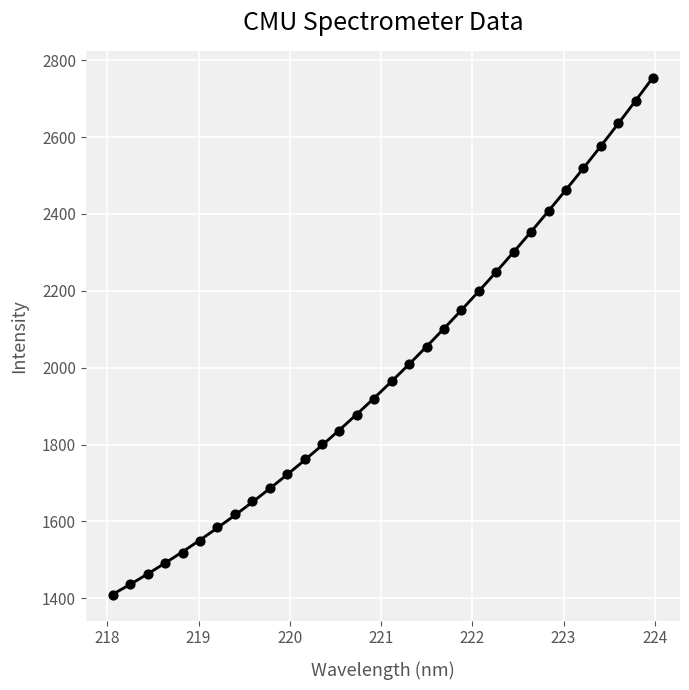

What is the range of Y values (max minus min)?

1345.6